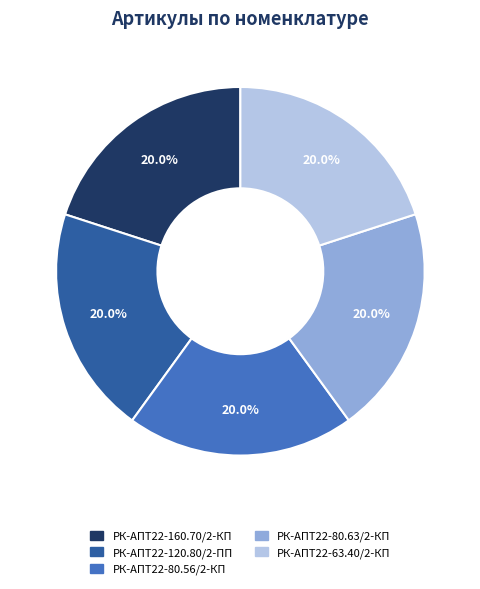

Is there any slice that represents more than half of the pie?

No